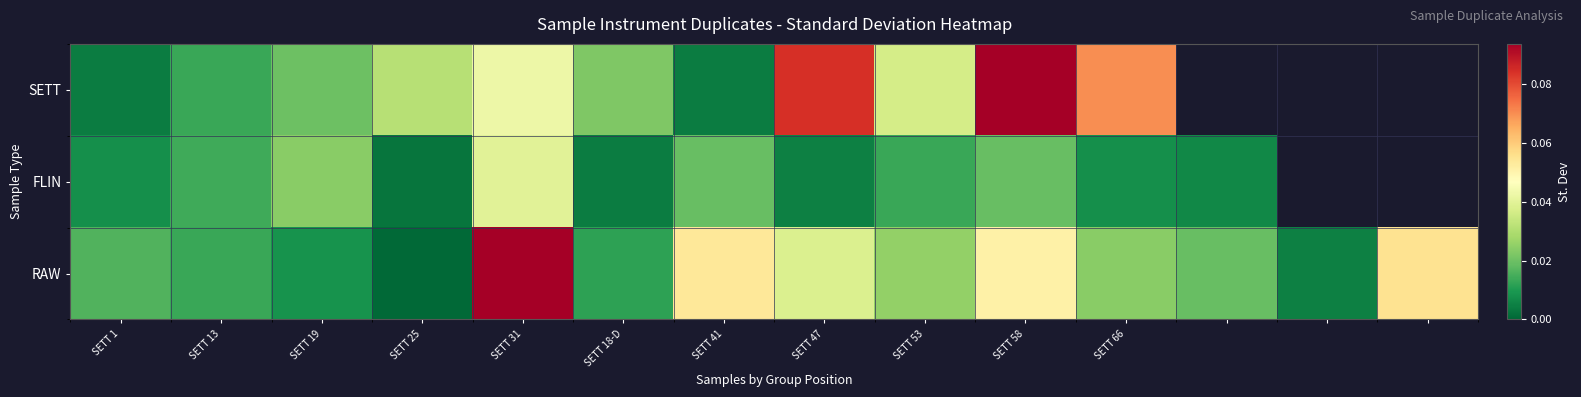

At which category is the sum across all series the highest?

SETT 31